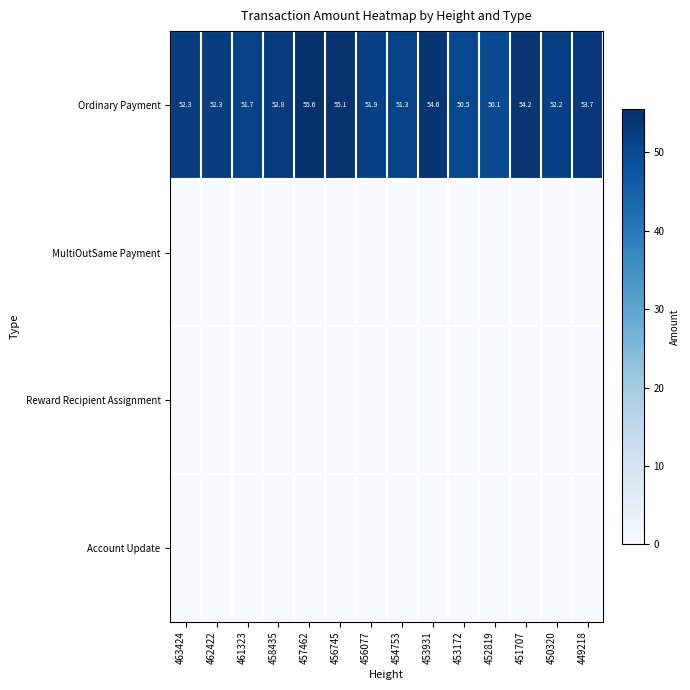

What is the total value across all series at 449218?

53.7